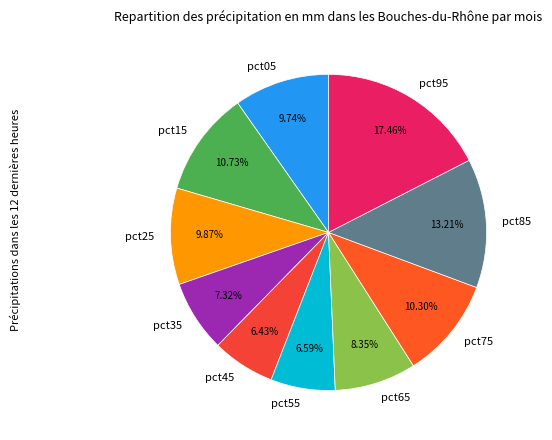

True or false: pct85 accounts for 25% of the total.

False